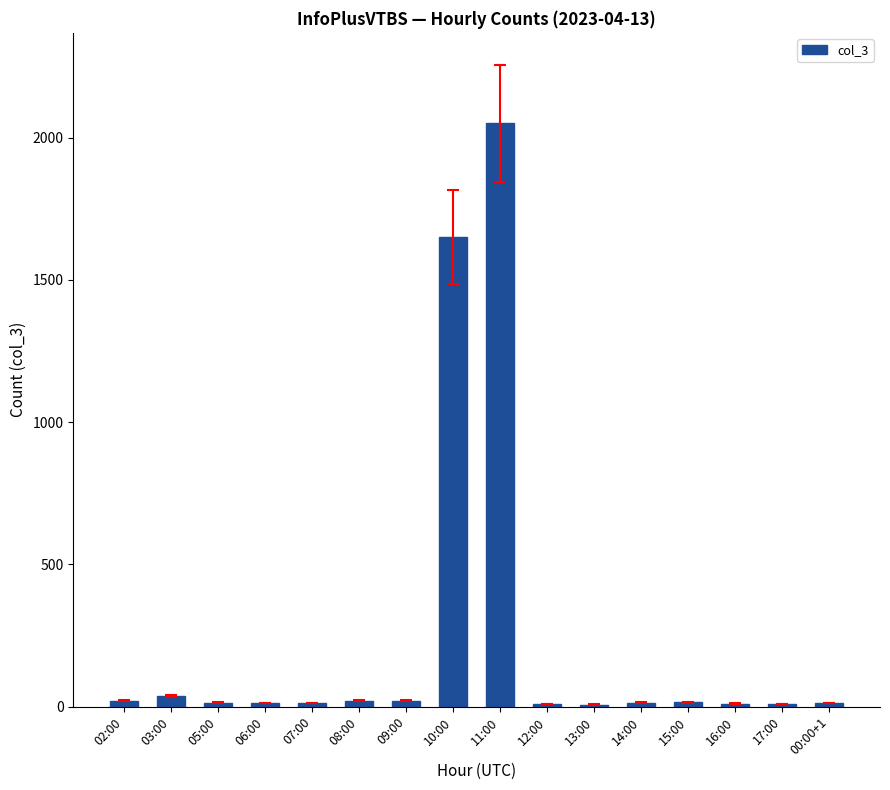

Which label corresponds to the largest value in the chart?

11:00